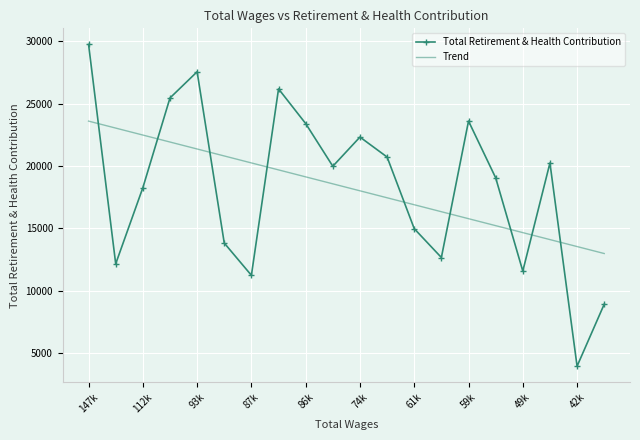

Rank the series by their maximum value, from lowest to highest.

Trend, Total Retirement & Health Contribution